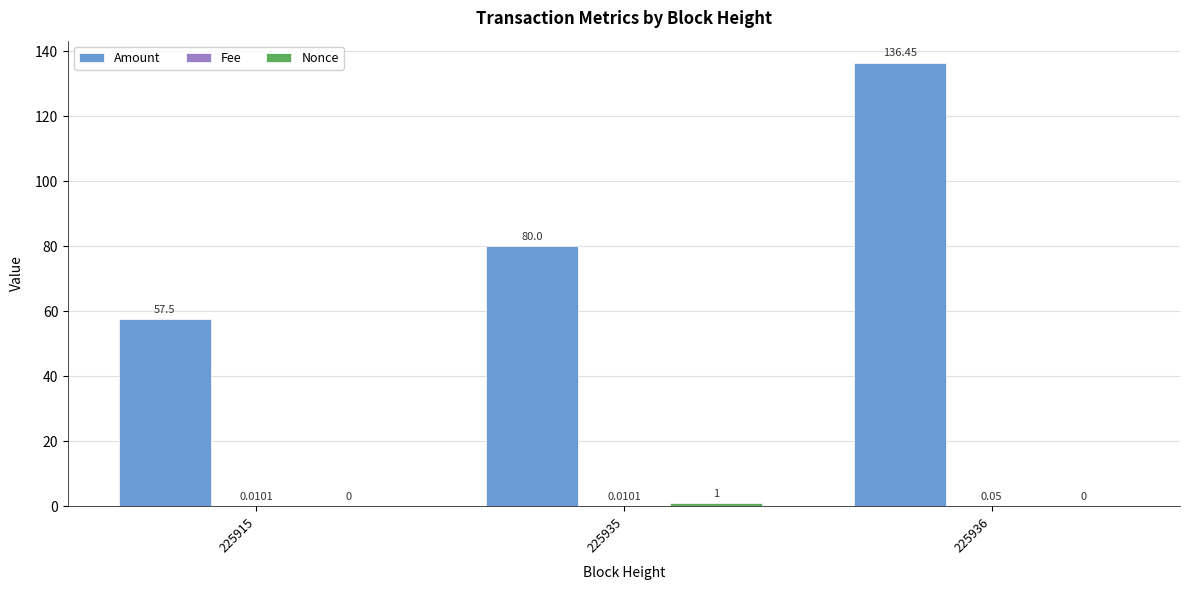

Which series has the largest total across all categories?

Amount